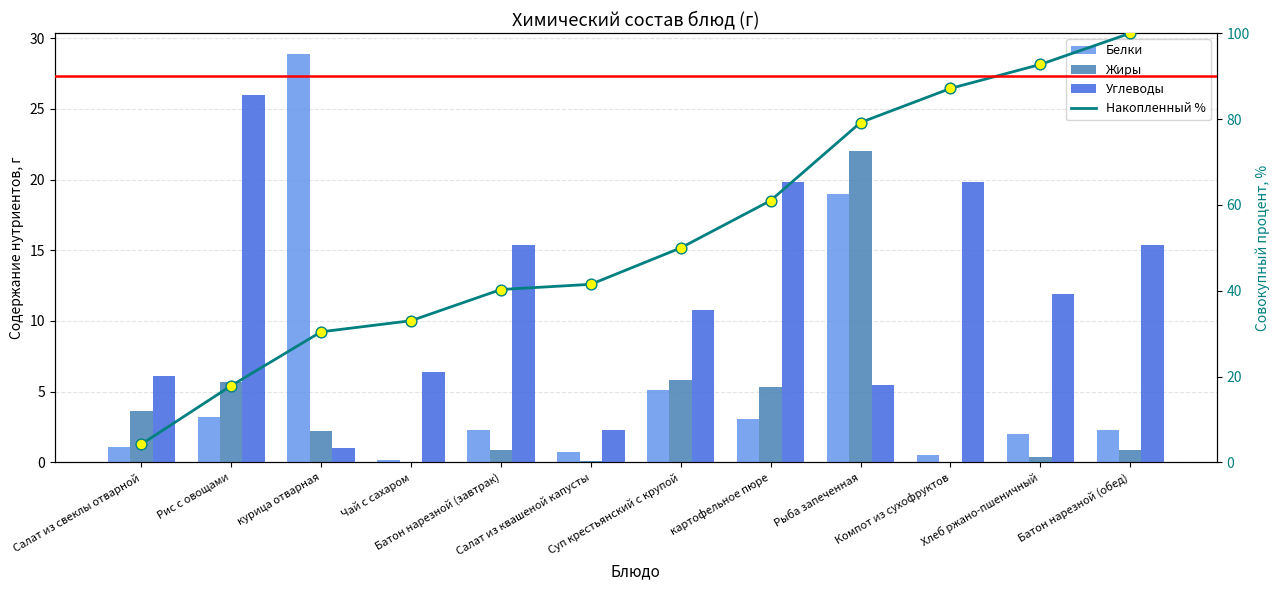

Which series has the largest total across all categories?

Накопленный %